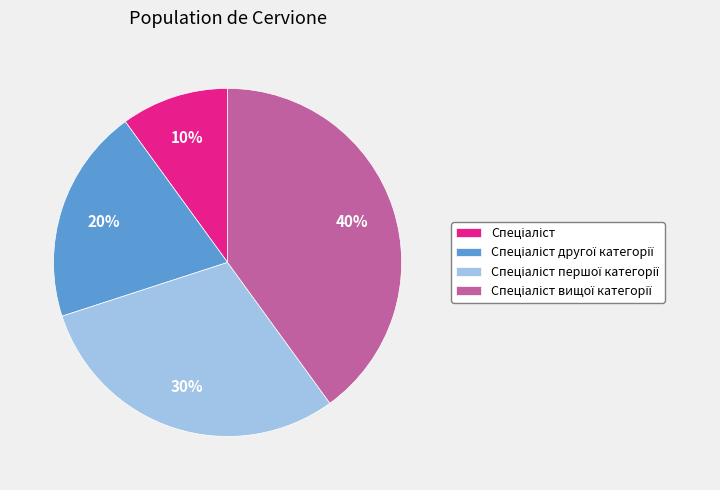

How many slices are in this pie chart?

4